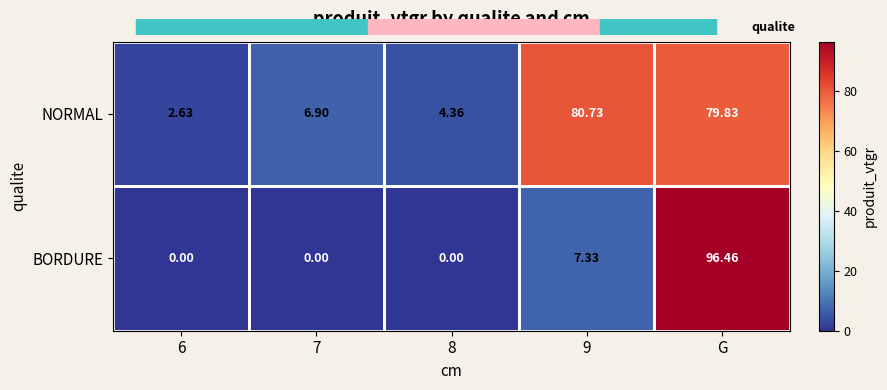

What is the total value across all series at 9?

88.1